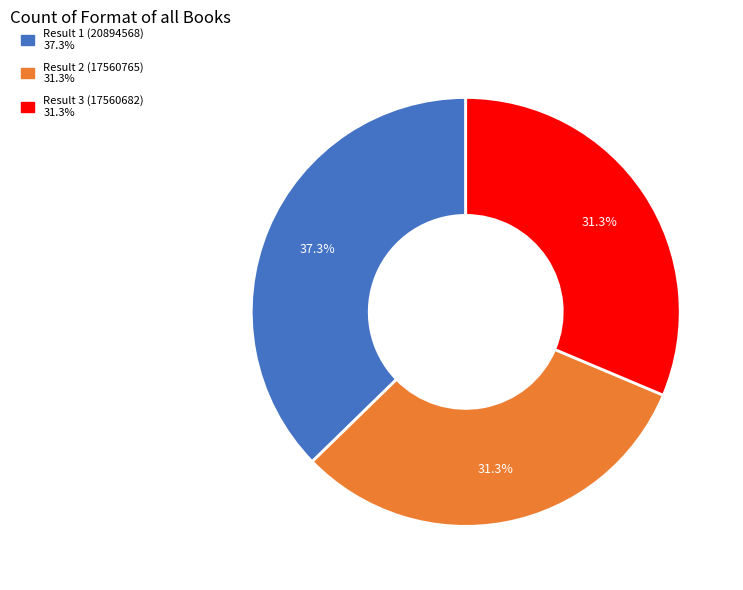

Combined, what portion of the pie is Result 3 (17560682) and Result 2 (17560765)?

62.7%